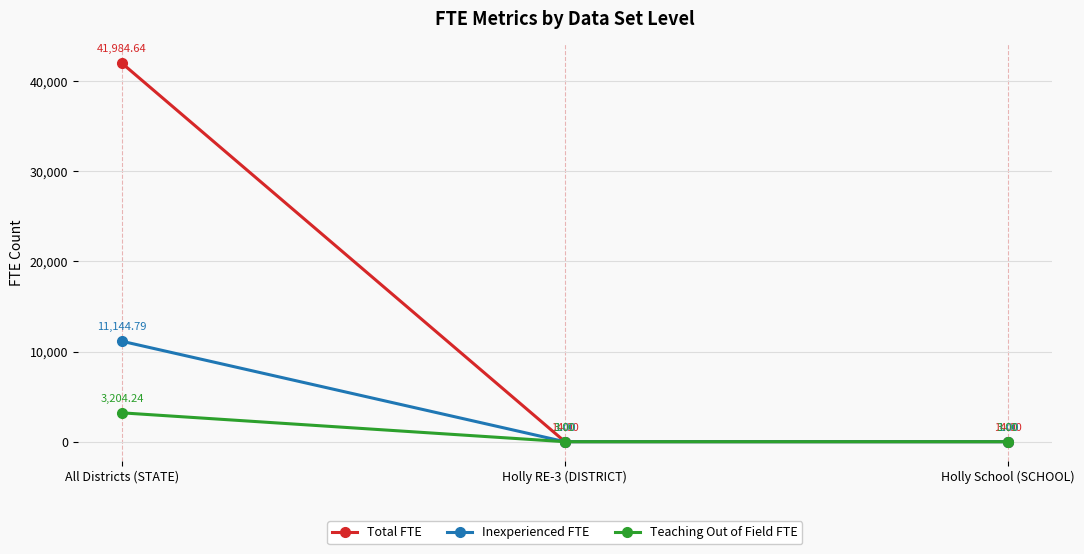

At which category is the sum across all series the highest?

All Districts (STATE)